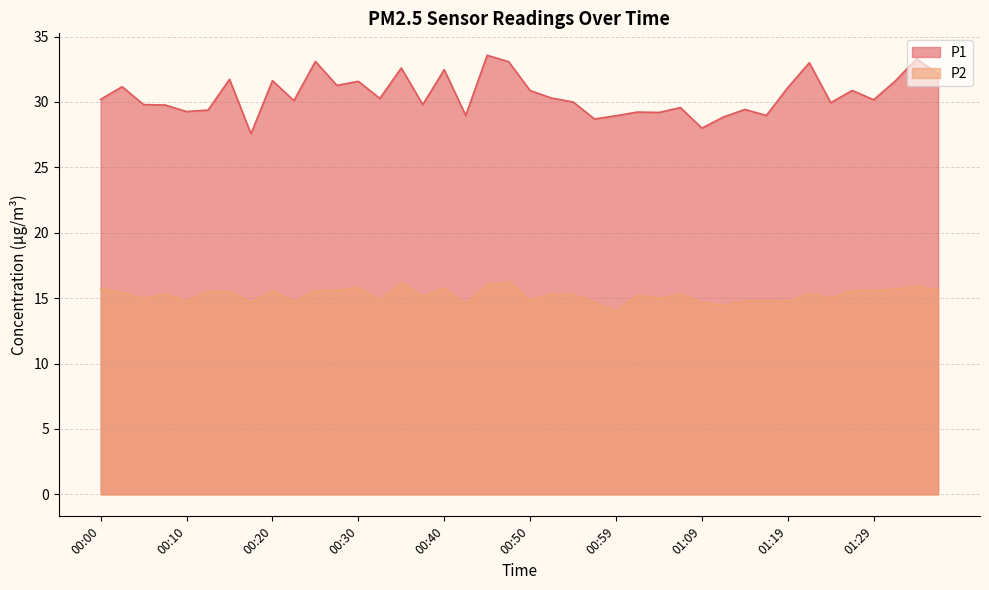

Reading right to left, what are all the values shown in this chart?

P1: 01:36=32.1	01:34=33.3	01:31=31.6	01:29=30.2	01:26=30.9	01:24=29.9	01:21=33.0	01:19=31.1	01:17=29.0	01:14=29.4	01:12=28.9	01:09=28.0	01:07=29.6	01:04=29.2	01:02=29.2	00:59=28.9	00:57=28.7	00:55=30.0	00:52=30.3	00:50=30.9	00:47=33.1	00:45=33.6	00:42=29.0	00:40=32.5	00:37=29.8	00:35=32.6	00:32=30.3	00:30=31.6	00:28=31.3	00:25=33.1	00:23=30.1	00:20=31.6	00:18=27.6	00:15=31.7	00:13=29.4	00:10=29.3	00:08=29.8	00:05=29.8	00:03=31.2	00:00=30.2
P2: 01:36=15.6	01:34=15.9	01:31=15.7	01:29=15.6	01:26=15.6	01:24=15.0	01:21=15.4	01:19=14.8	01:17=14.8	01:14=14.8	01:12=14.4	01:09=14.7	01:07=15.3	01:04=15.0	01:02=15.2	00:59=14.0	00:57=14.7	00:55=15.3	00:52=15.3	00:50=14.9	00:47=16.2	00:45=16.0	00:42=14.5	00:40=15.8	00:37=15.1	00:35=16.2	00:32=14.9	00:30=15.8	00:28=15.6	00:25=15.6	00:23=14.8	00:20=15.6	00:18=14.7	00:15=15.5	00:13=15.5	00:10=14.8	00:08=15.3	00:05=15.0	00:03=15.4	00:00=15.8